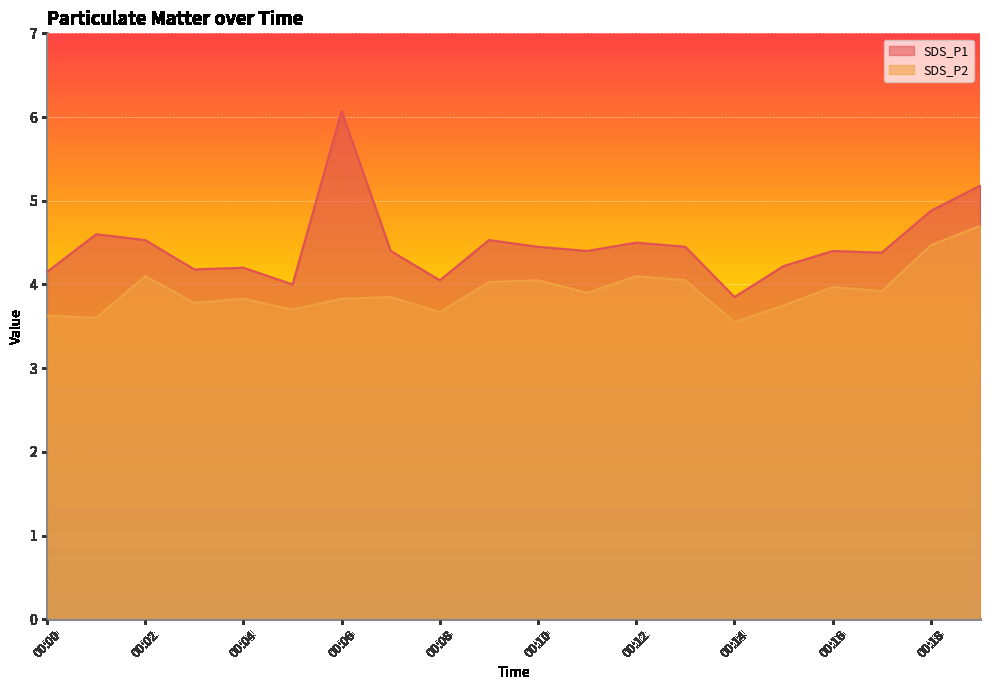

True or false: SDS_P1 and SDS_P2 intersect in this chart.

False